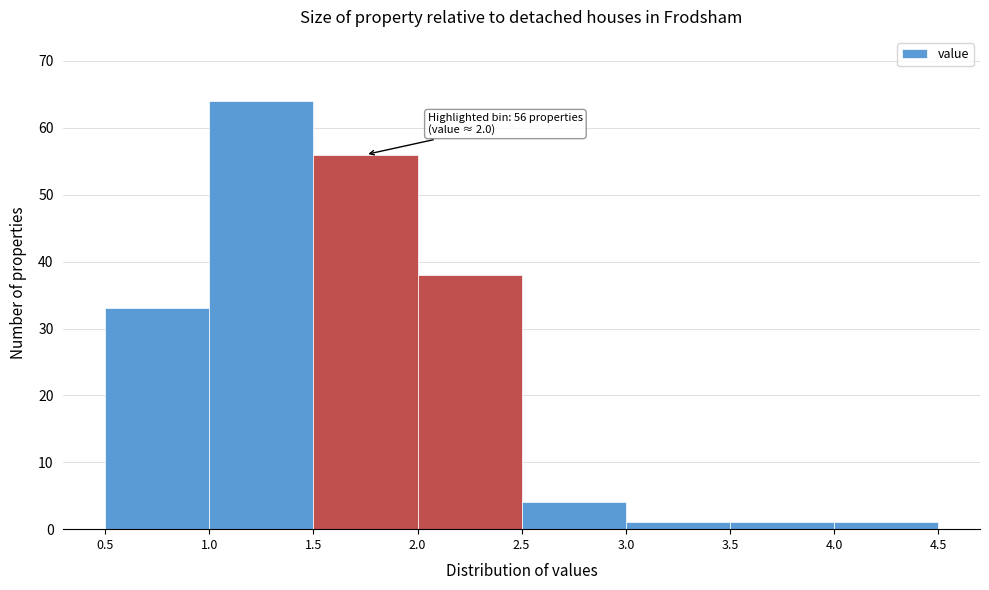

Which range on the x-axis has the tallest bar?

1.0 to 1.5